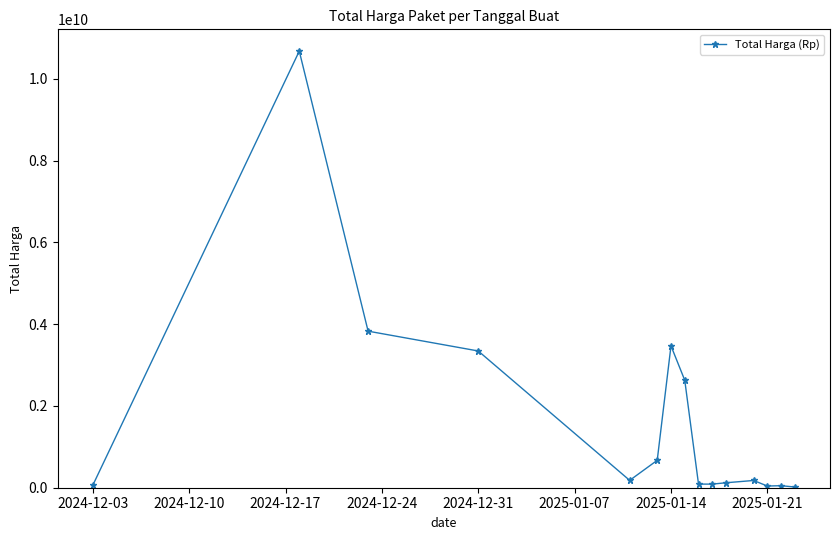

What is the difference between the maximum and minimum values?

10657263200